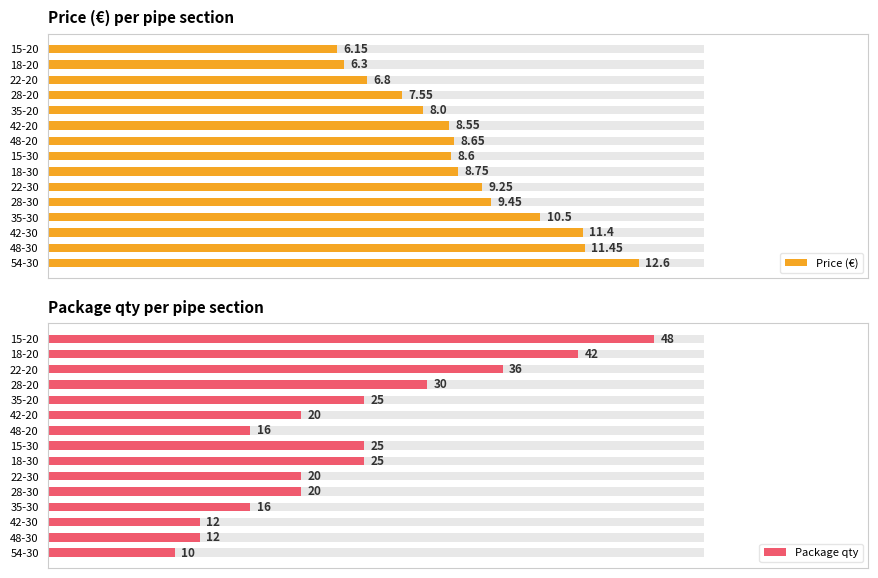

Is it true that Price (€) equals 1.2 at 11?

False